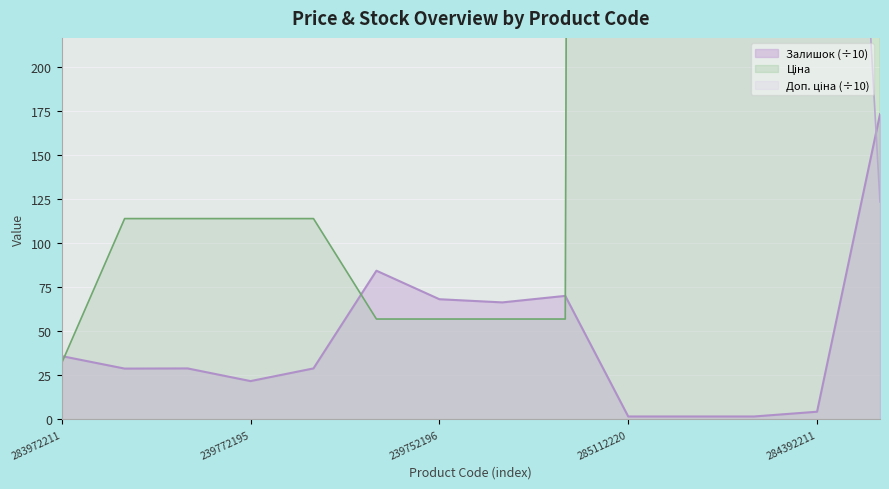

Reading left to right, list all the values displayed in this chart.

Ціна: 283972211=32.0	239792197=114.1	239792196=114.1	239772195=114.1	239772179=114.1	239752197=57.0	239752196=57.0	239732195=57.0	239732179=57.0	285112220=11188.2	285112217=11188.2	285111961=11188.2	284392211=7596.5	284032204=539.0
Доп. ціна: 283972211=320.5	239792197=1141.0	239792196=1141.0	239772195=1141.0	239772179=1141.0	239752197=570.5	239752196=570.5	239732195=570.5	239732179=570.5	285112220=1118.8	285112217=1118.8	285111961=1118.8	284392211=759.7	284032204=123.5
Залишок: 283972211=36.0	239792197=28.9	239792196=29.0	239772195=21.8	239772179=29.0	239752197=84.5	239752196=68.3	239732195=66.5	239732179=70.2	285112220=1.7	285112217=1.7	285111961=1.7	284392211=4.4	284032204=173.4